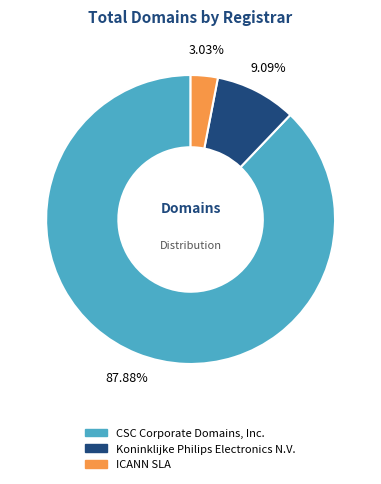

Between Koninklijke Philips Electronics N.V. and ICANN SLA, which is larger?

Koninklijke Philips Electronics N.V.